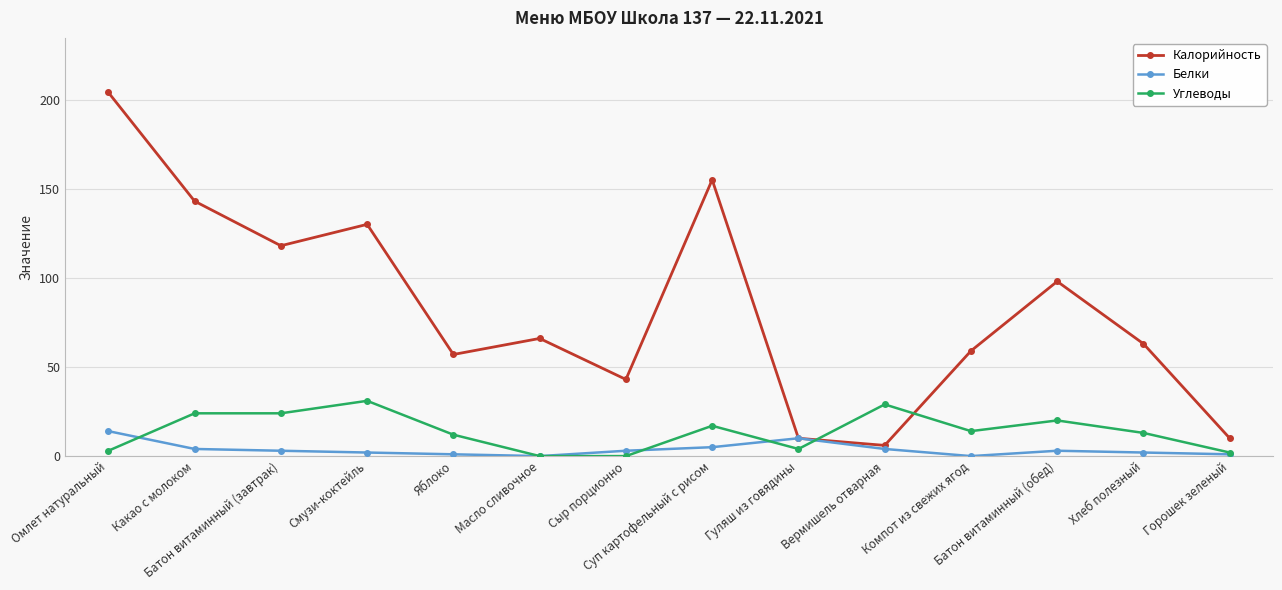

What is the total value across all series at Горошек зеленый?

13